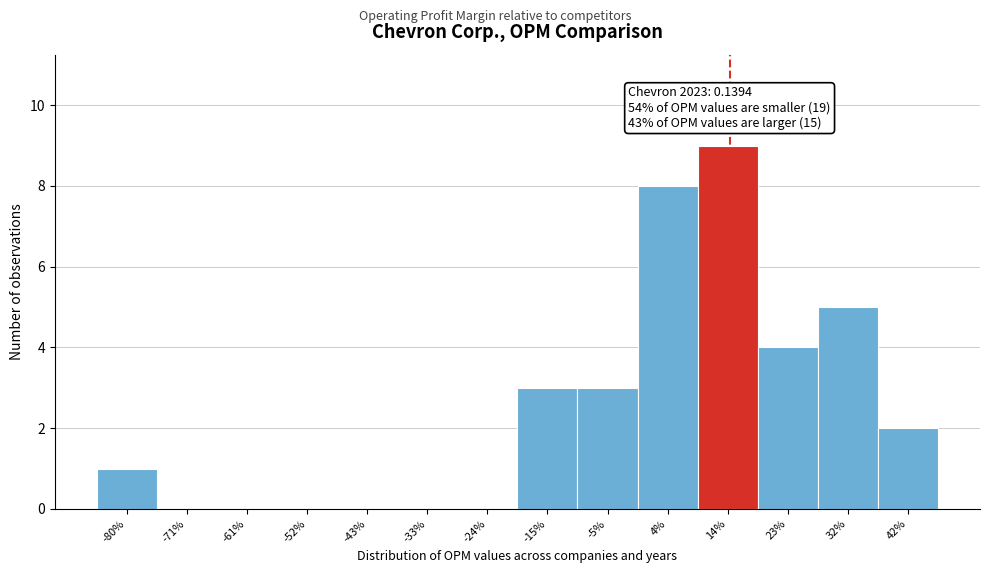

Reading left to right, extract all data points from this chart.

-80%=1	-71%=0	-61%=0	-52%=0	-43%=0	-33%=0	-24%=0	-15%=3	-5%=3	4%=8	14%=9	23%=4	32%=5	42%=2